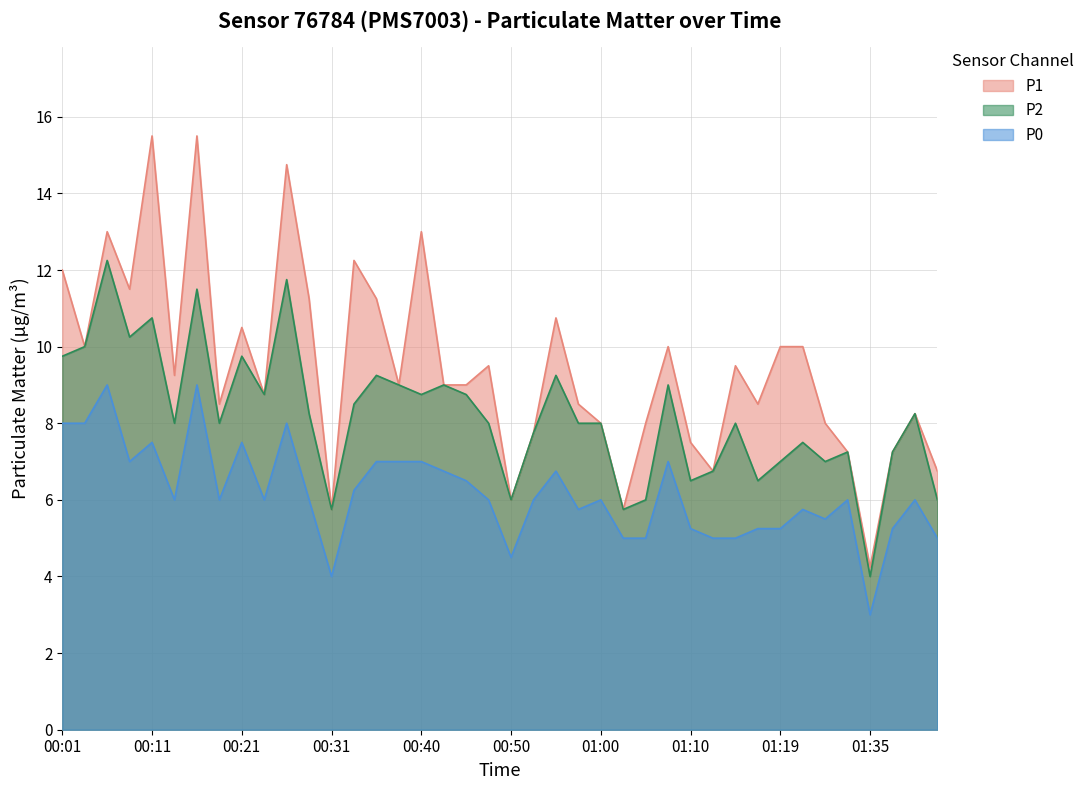

Where does the P2 series first go above 8?

00:01